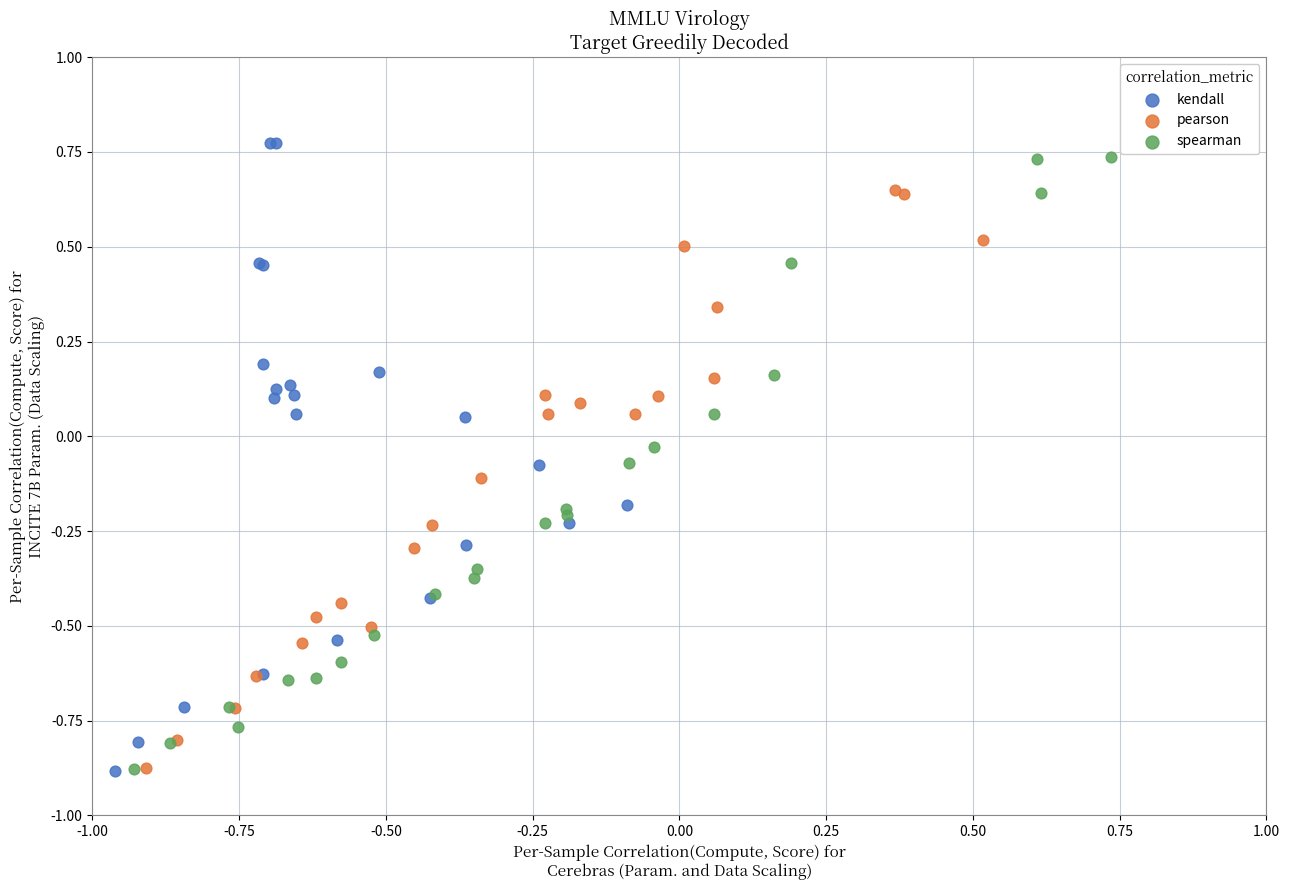

Which series contains the highest Y value?

kendall